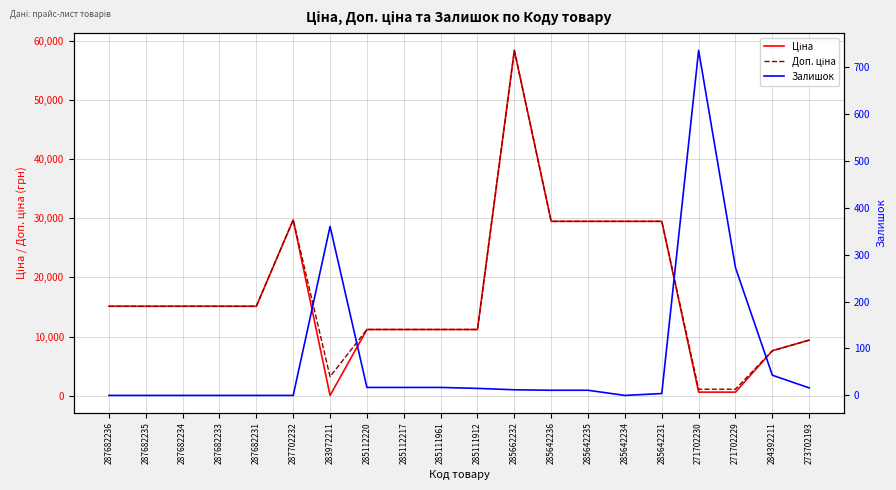

At which label does Доп. ціна reach its peak?

285662232